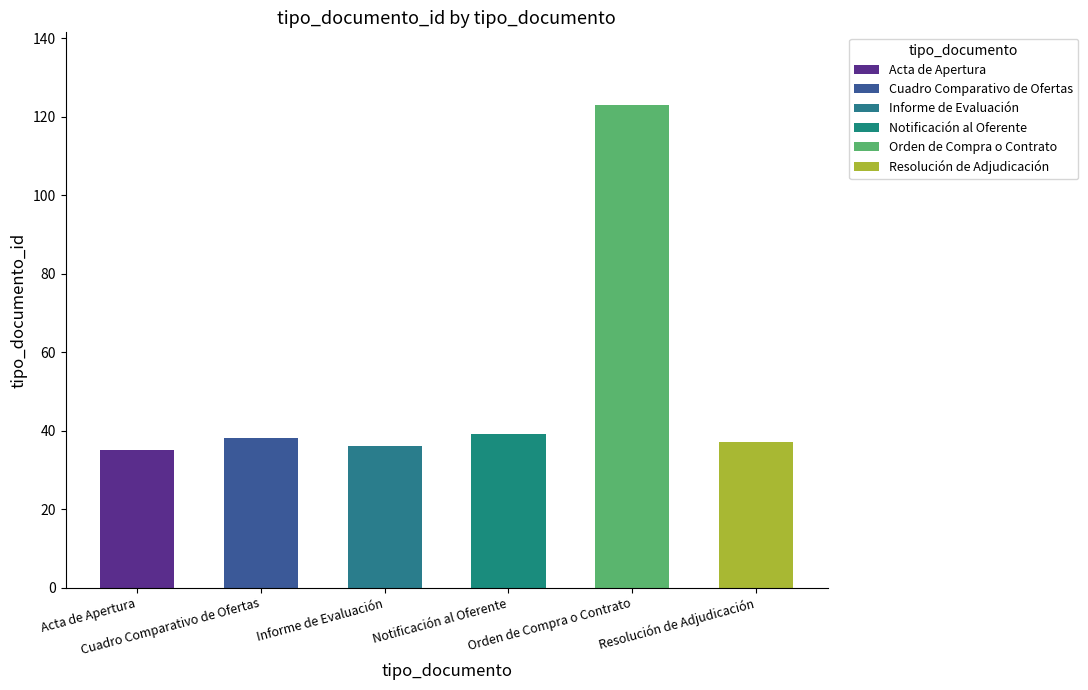

What is the average value?

51